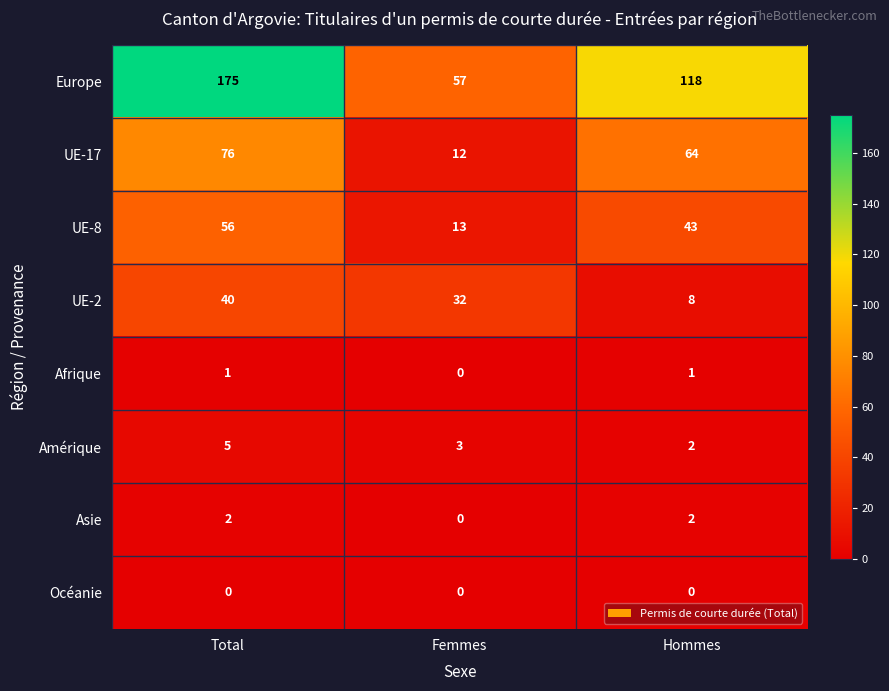

At Total, list the series in order from smallest to largest.

Océanie, Afrique, Asie, Amérique, UE-2, UE-8, UE-17, Europe